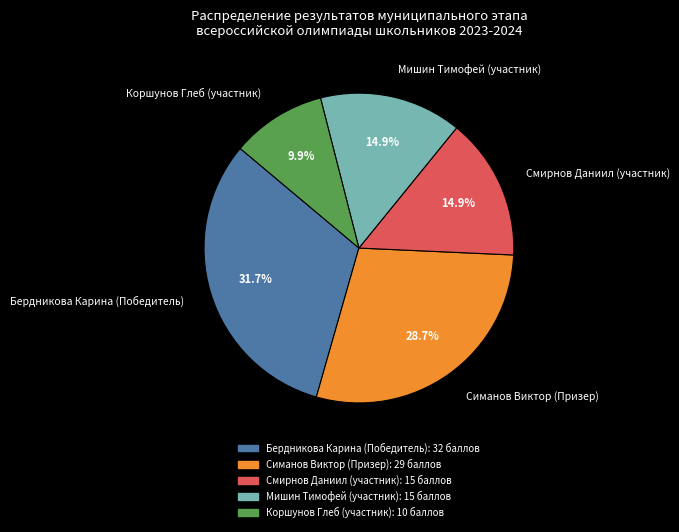

Which has a higher value, Мишин Тимофей (участник) or Коршунов Глеб (участник)?

Мишин Тимофей (участник)